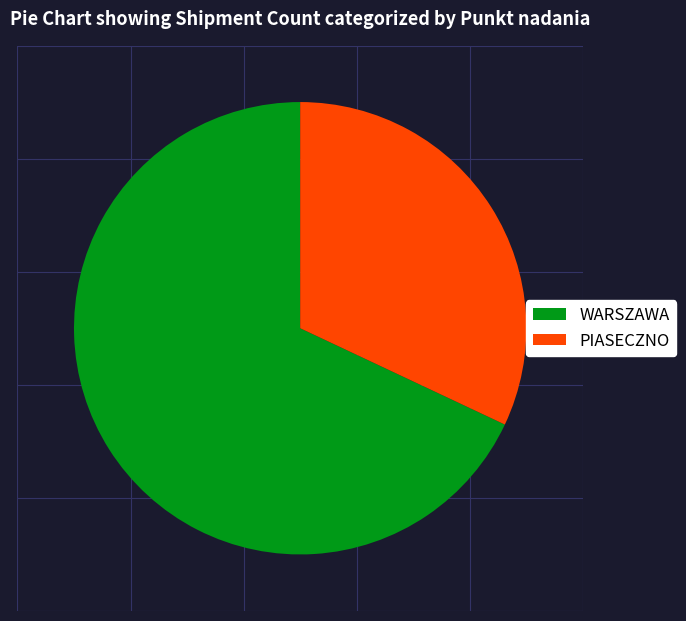

Approximately how many times larger is the value at WARSZAWA compared to PIASECZNO?

2.1